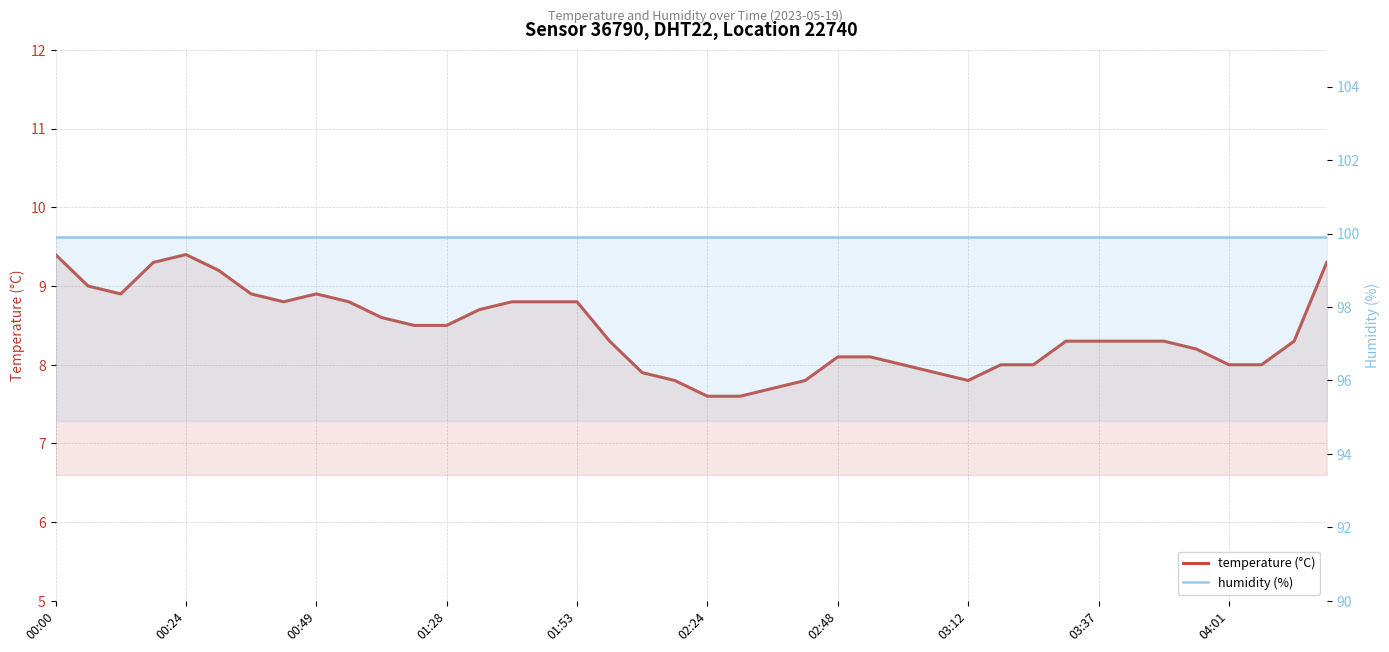

At which label does temperature first exceed 8?

00:00